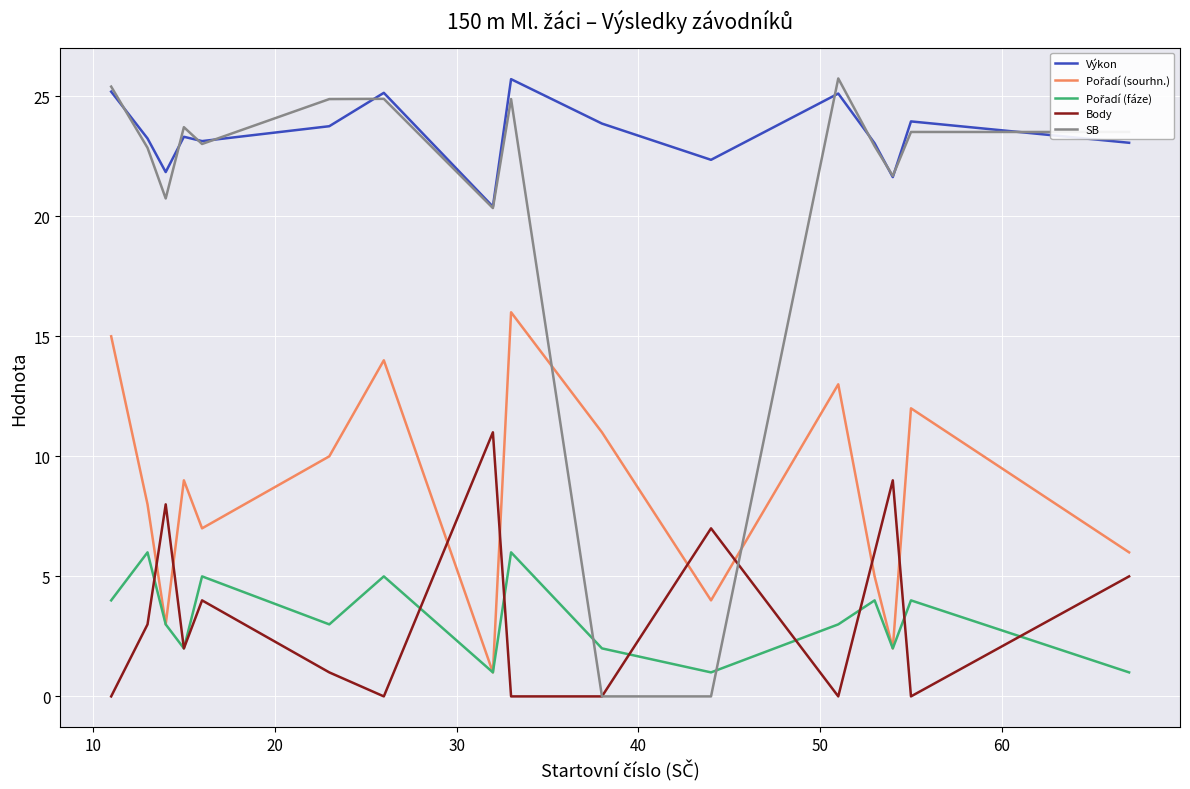

Which series has the largest total across all categories?

Výkon